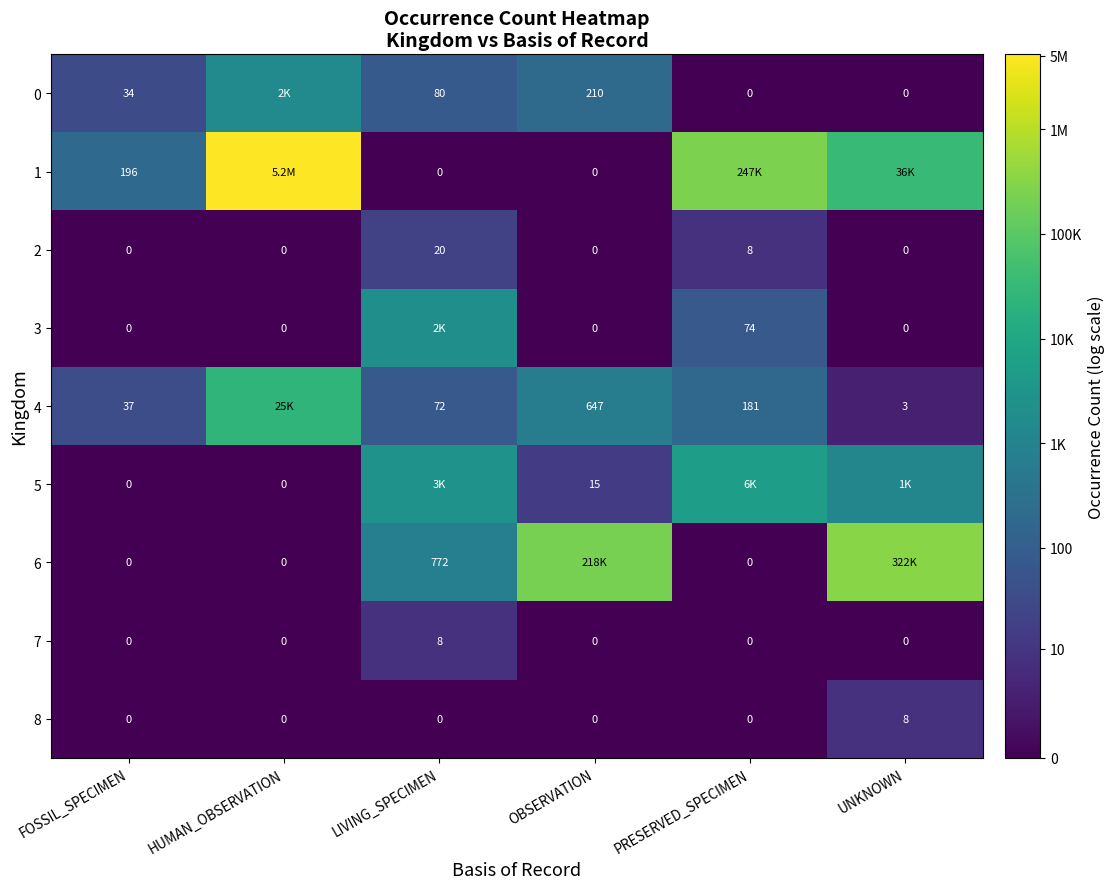

Which category has the highest value in the 7 series?

LIVING_SPECIMEN